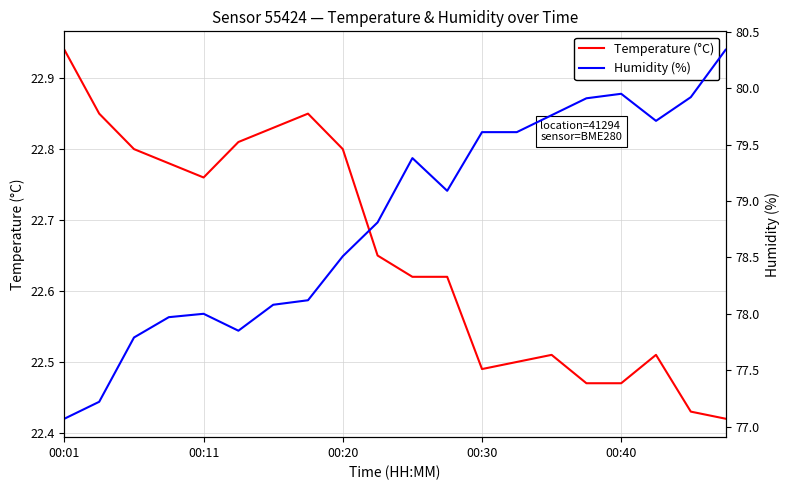

Which has a higher value, 12 or 15?

12